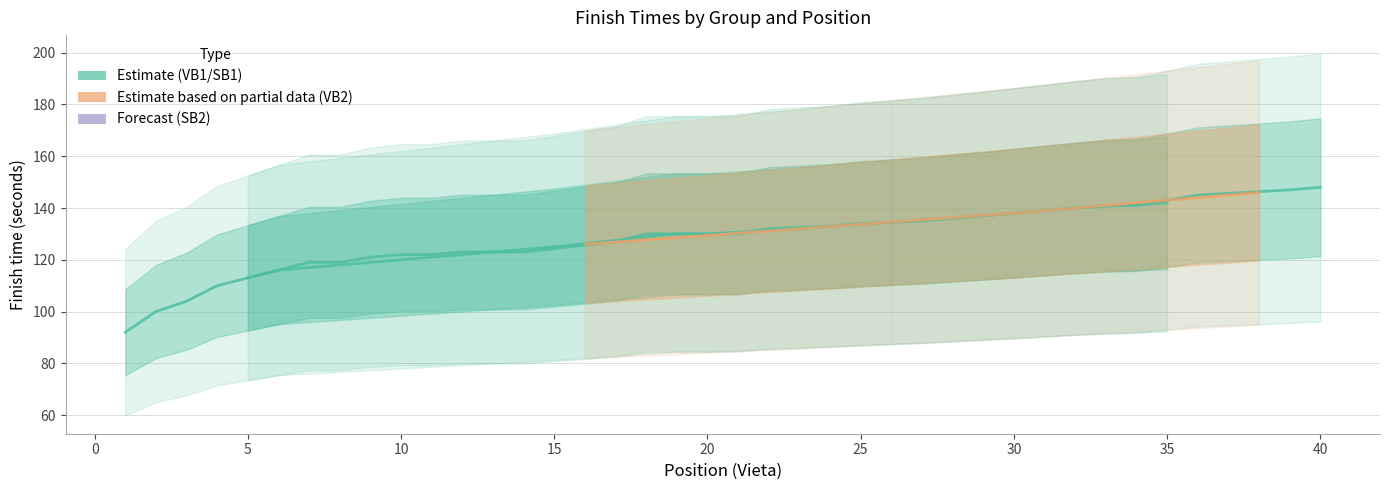

The value of VB1 at 113 is 57. True or false?

False